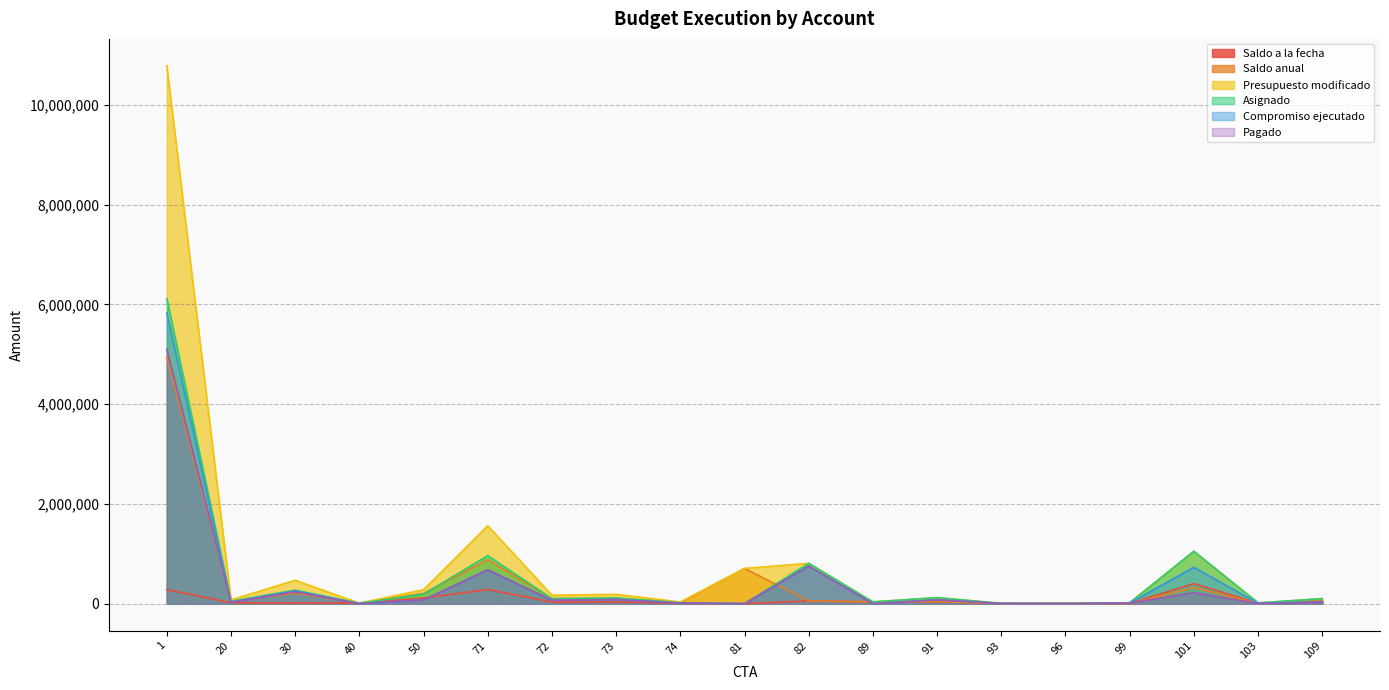

Reading right to left, transcribe all the data shown in this chart.

Saldo a la fecha: 61541.6	7839.1	402300.9	5208.7	3780.8	3500.0	41508.3	36000.0	55158.1	0.0	7766.6	33383.6	31362.2	283028.8	113981.0	10000.0	15450.0	19500.0	282831.7
Saldo anual: 61541.6	7839.1	320356.0	5208.7	3780.8	3500.0	41508.3	36000.0	55158.1	707000.0	21981.6	105310.6	102259.1	882330.8	205518.0	10000.0	212950.0	47500.0	4948856.7
Presupuesto modificado: 100575.0	15620.0	1049900.0	17325.0	5000.0	7000.0	120100.0	36000.0	808525.0	707000.0	34005.0	187507.0	170024.0	1561643.0	280500.0	10000.0	468850.0	77000.0	10780760.0
Asignado: 100575.0	15620.0	1049900.0	17325.0	5000.0	7000.0	120100.0	36000.0	808525.0	0.0	19790.0	115580.0	99127.0	962341.0	188963.0	10000.0	271350.0	49000.0	6114735.0
Compromiso ejecutado: 39033.4	7780.9	729544.0	12116.3	1219.2	3500.0	78591.7	0.0	753366.9	0.0	12023.4	82196.4	67764.9	679312.2	74982.0	0.0	255900.0	29500.0	5831903.3
Pagado: 25903.5	3890.5	220114.0	12116.3	1146.9	3500.0	77898.9	0.0	753366.9	0.0	12023.4	82196.4	67764.9	679312.2	74982.0	0.0	237182.1	29500.0	5096252.2